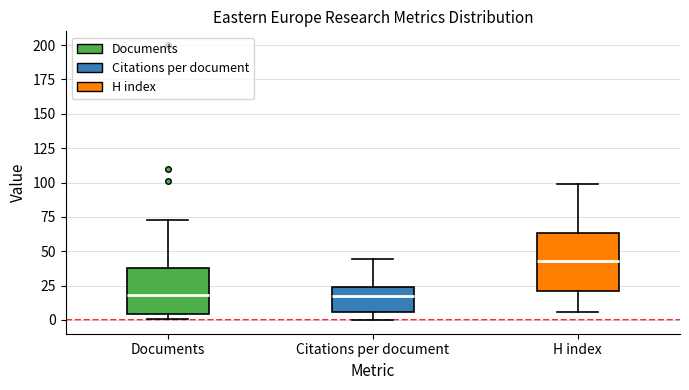

Where does the median line of the box for Documents sit on the y-axis? The values are not printed on the chart, so give them approximately, as read against the axis.

20